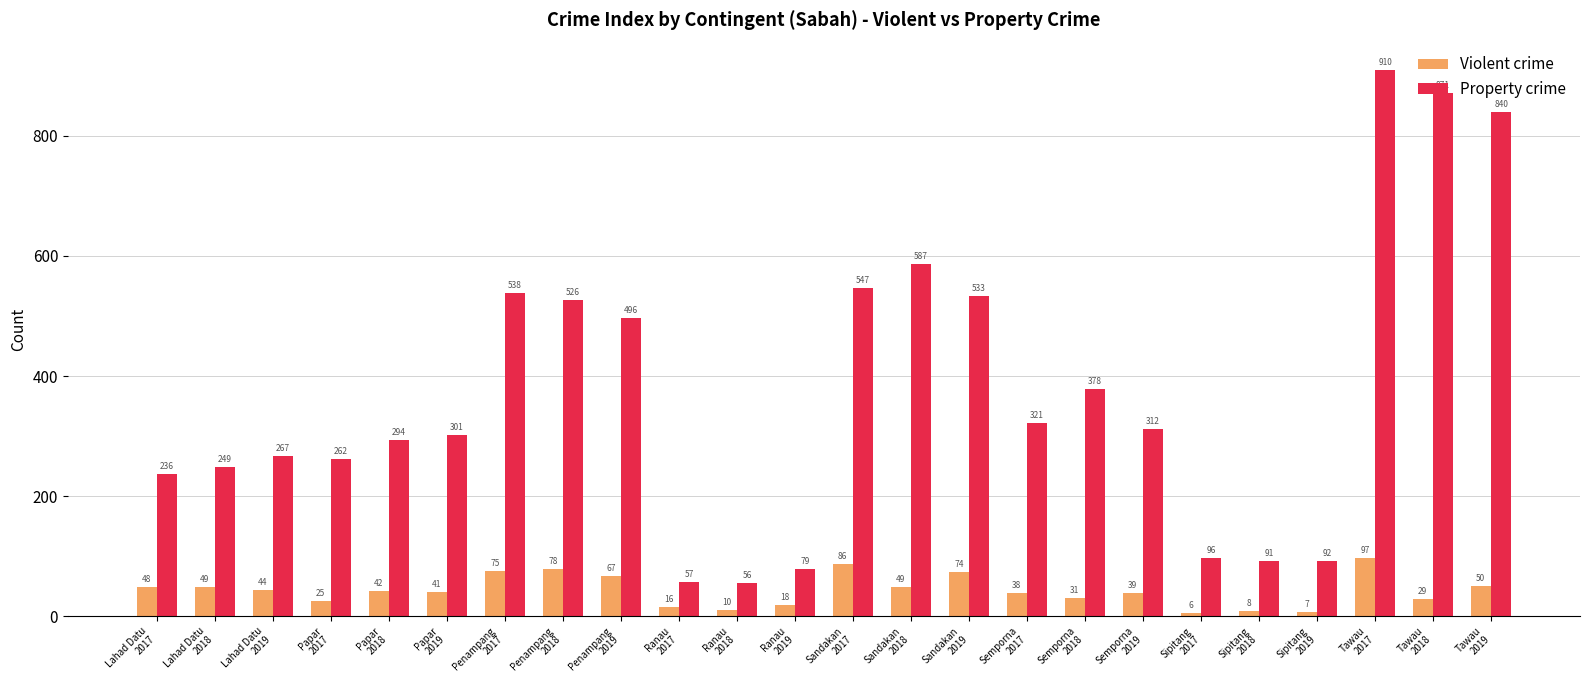

At how many categories does at least one series exceed 20?

24